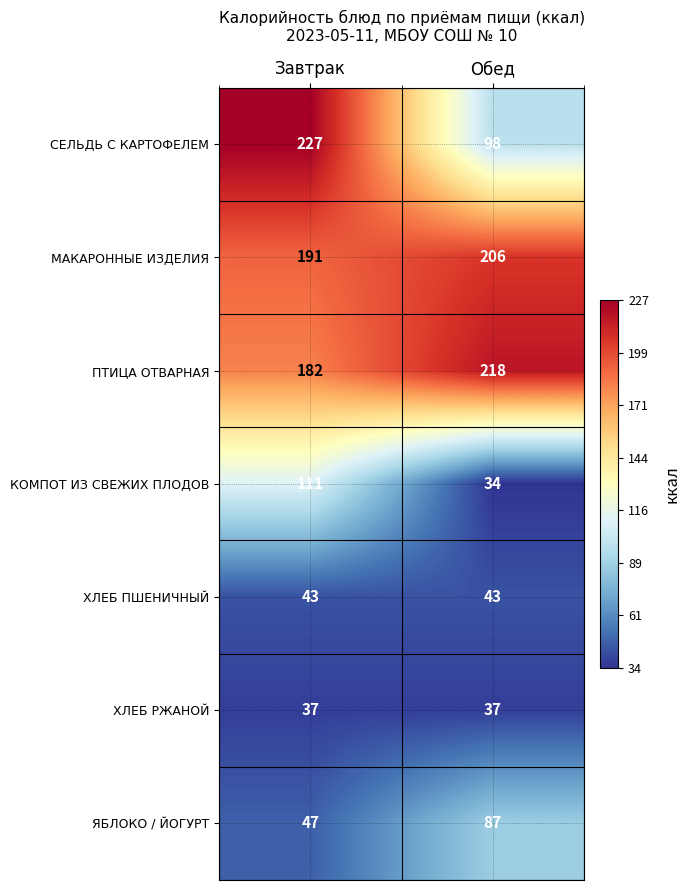

True or false: ПТИЦА ОТВАРНАЯ has a value of 218 at Обед.

True